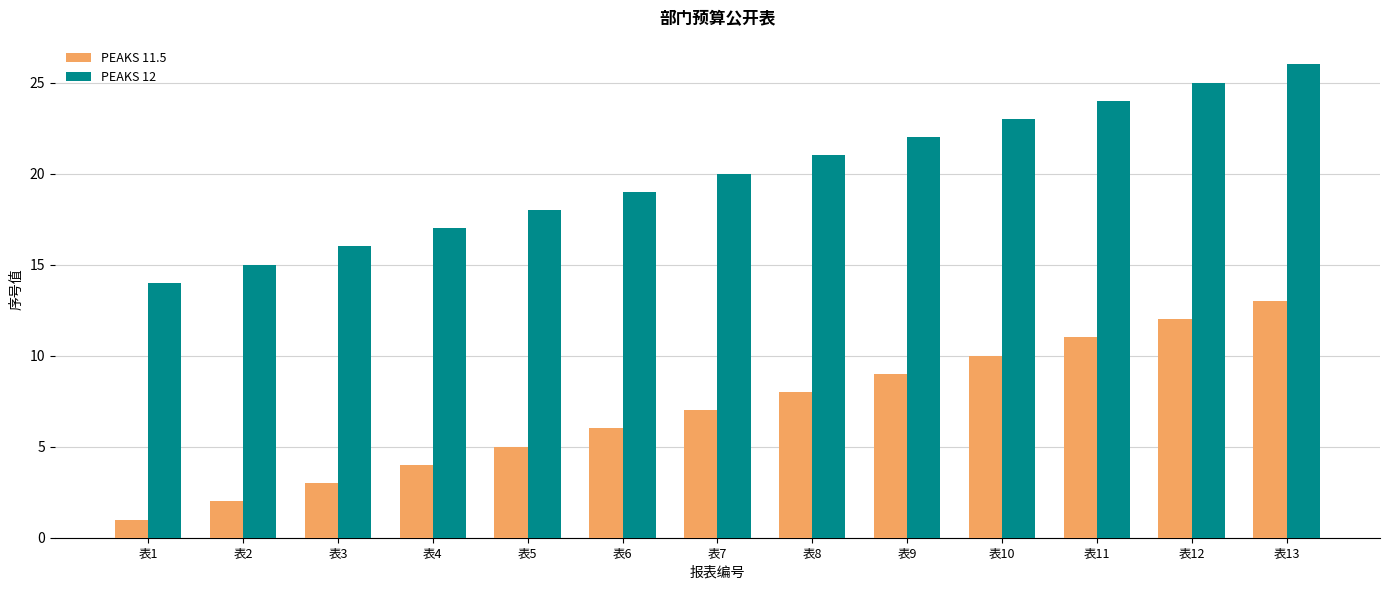

What are all the series names shown in the legend?

PEAKS 11.5, PEAKS 12